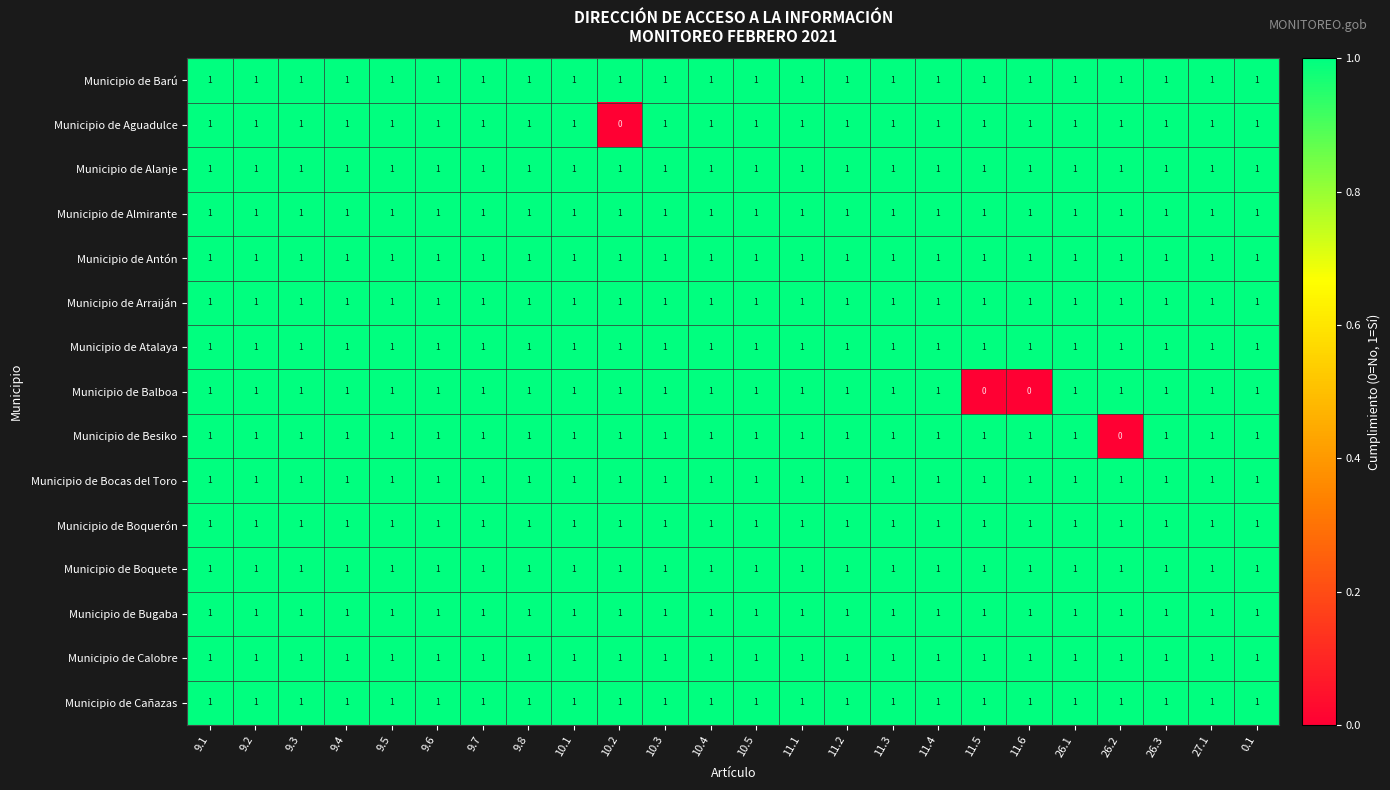

How many series are shown in this chart?

15